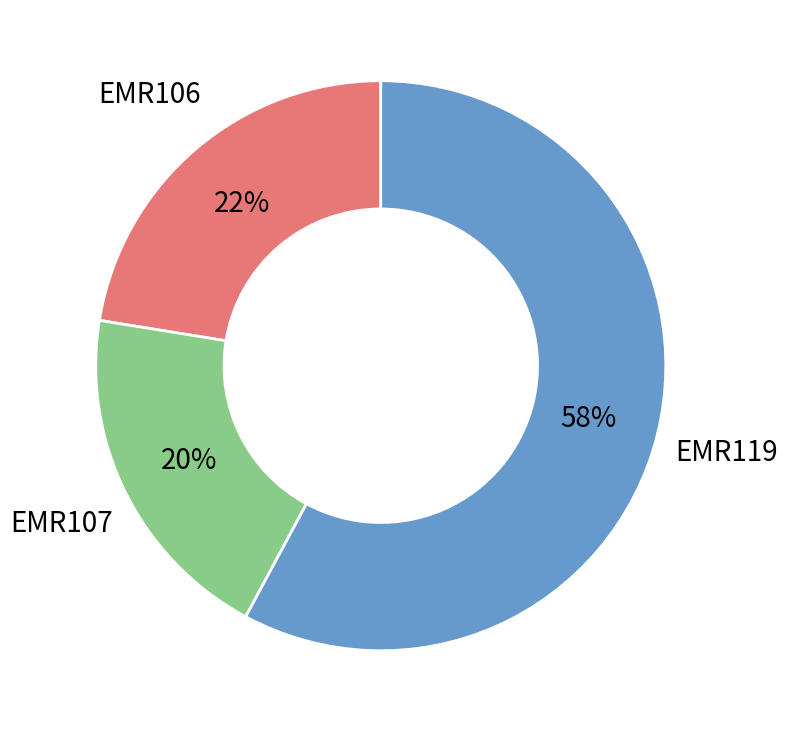

Between EMR107 and EMR119, which is larger?

EMR119